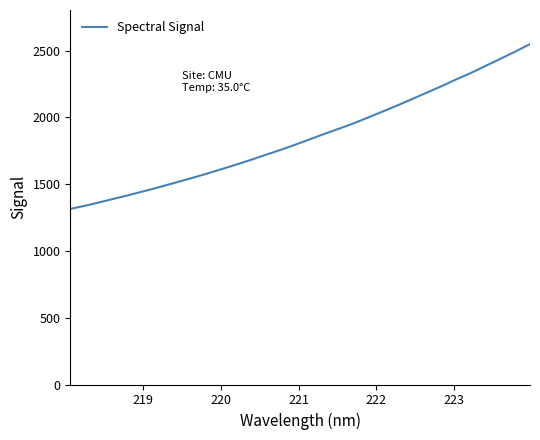

What is the maximum value shown in the chart?

2549.5